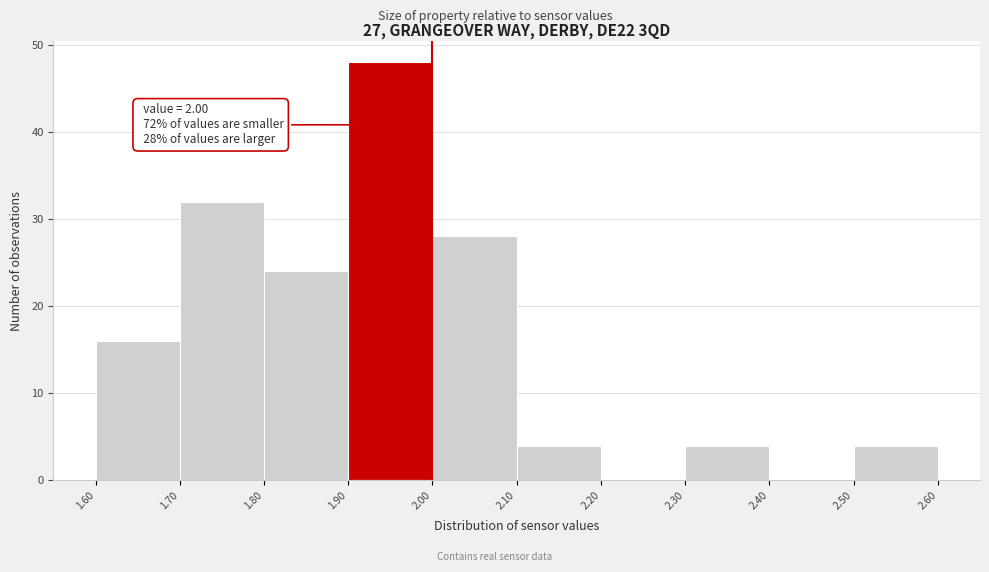

Which range on the x-axis has the tallest bar?

1.90 to 2.00